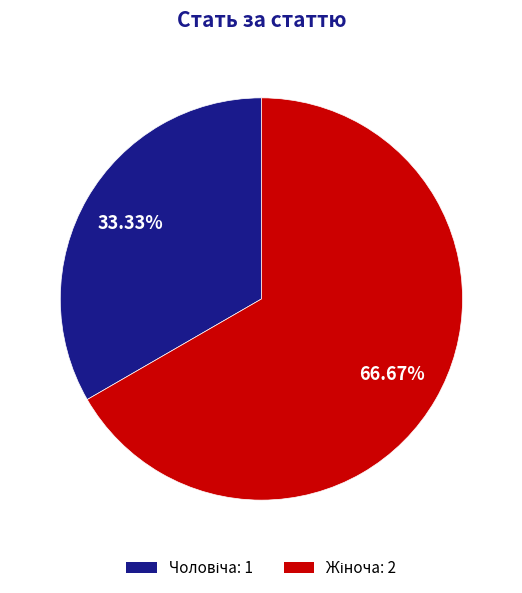

How many slices are in this pie chart?

2